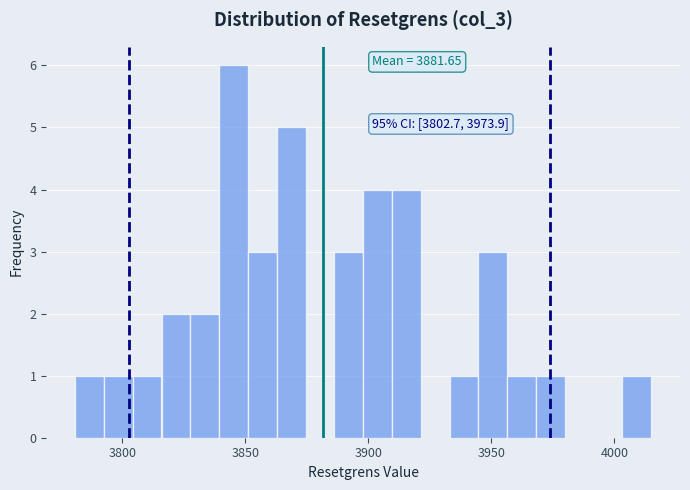

Around what value on the x-axis is the tallest bar? Give the approximate position of its centre, as read against the axis.

3845